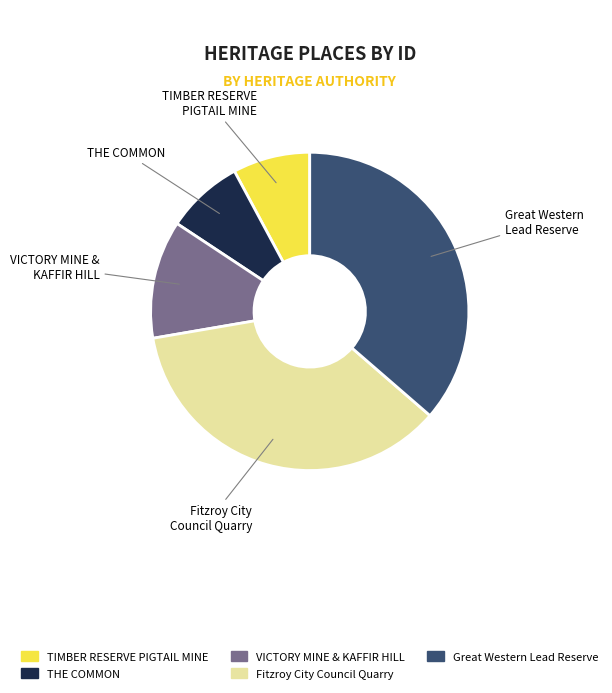

Is there any slice that represents more than half of the pie?

No